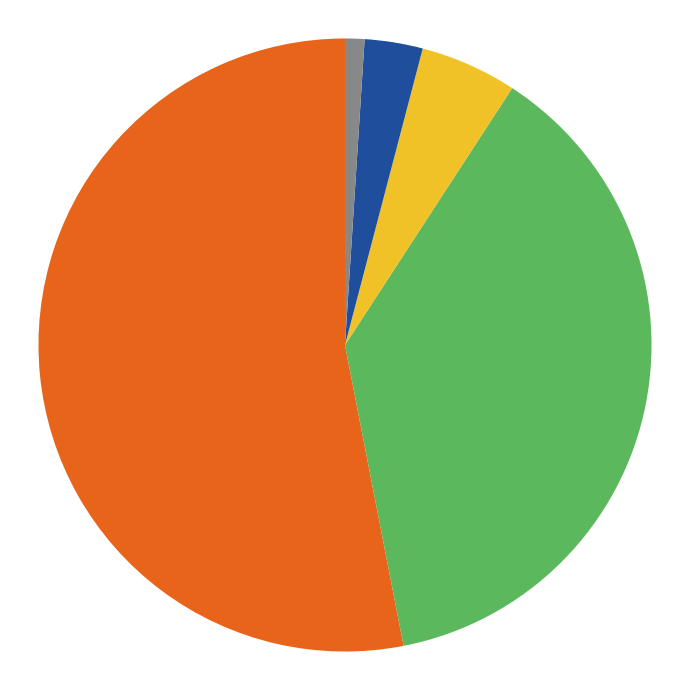

Does any single category account for the majority?

Yes